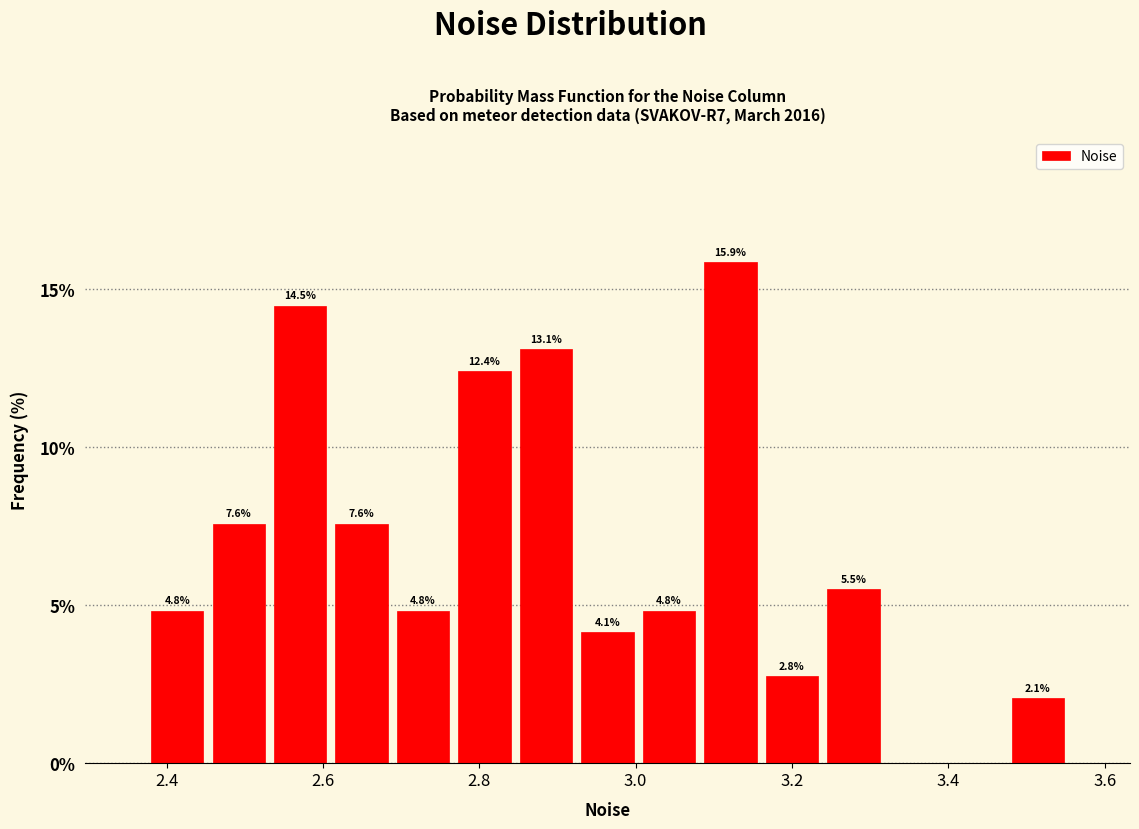

Read against the x-axis, roughly where is the centre of the tallest bar?

3.12